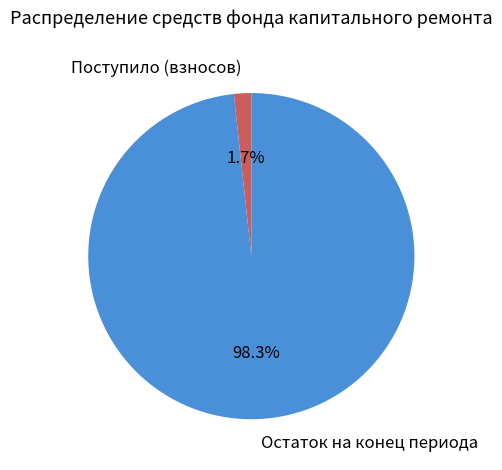

The Поступило (взносов) slice represents 2% of the pie. True or false?

True